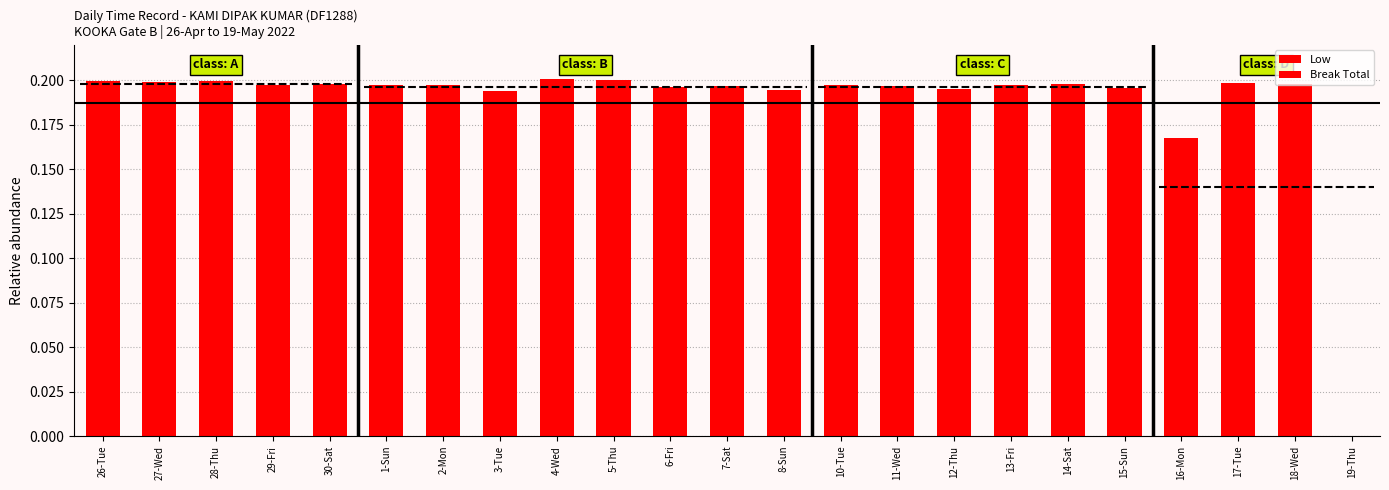

What is the total value across all series at 28-Thu?

0.2